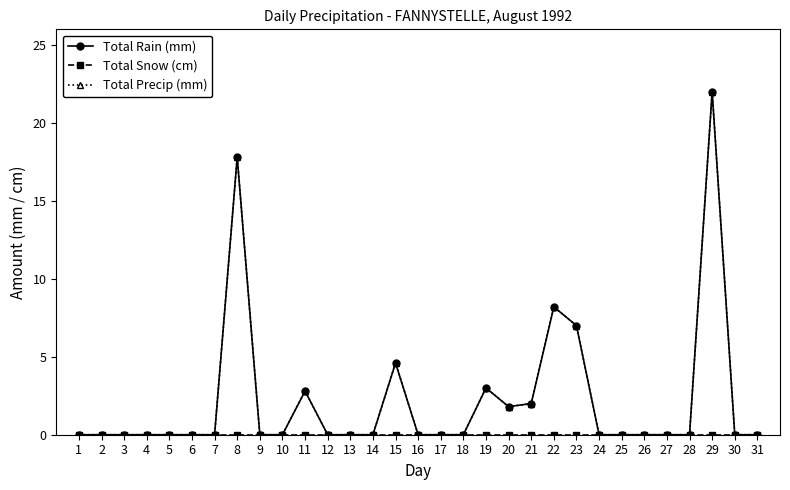

Does the chart have visible grid lines?

No